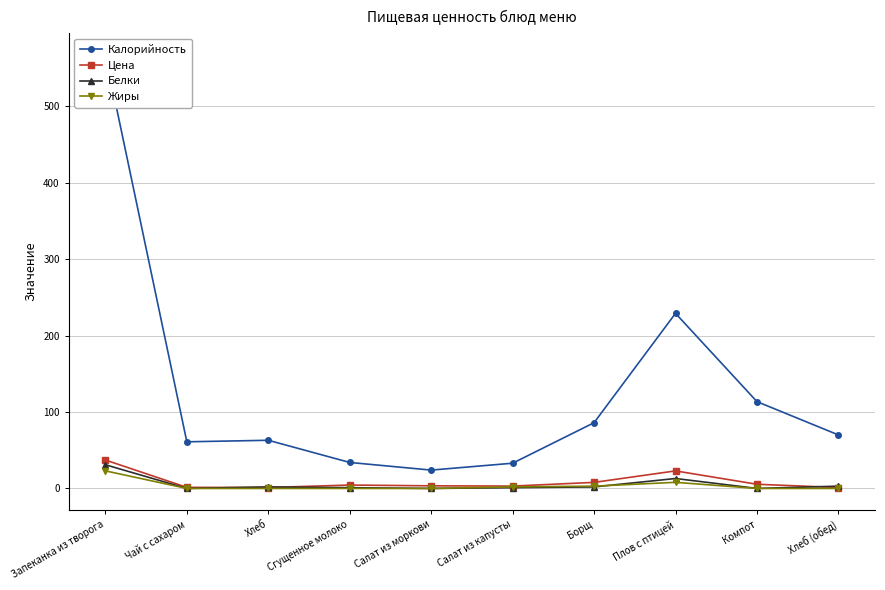

What position from the left is Борщ?

7